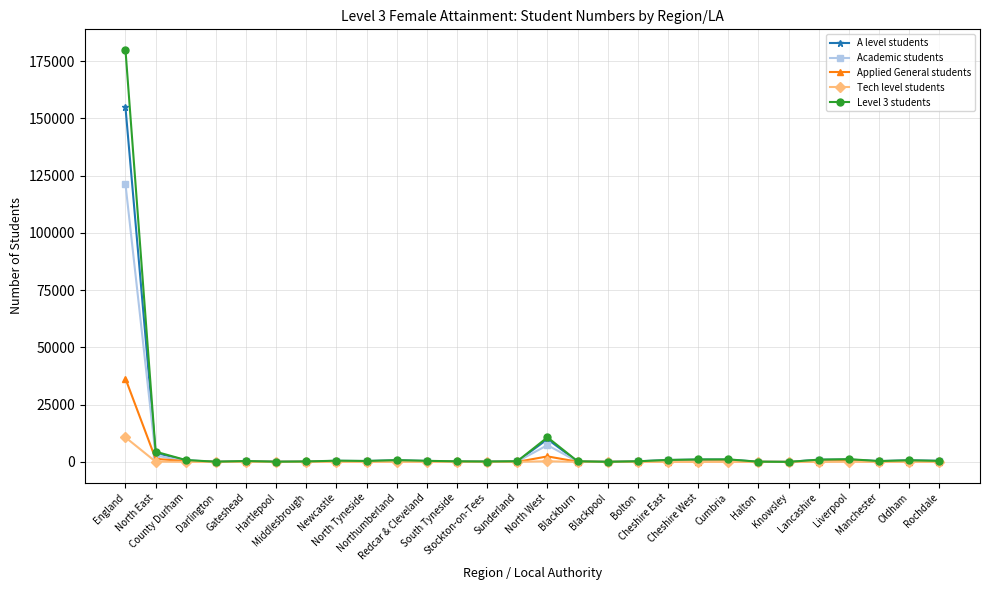

Which series has the widest spread of values?

Level 3 students